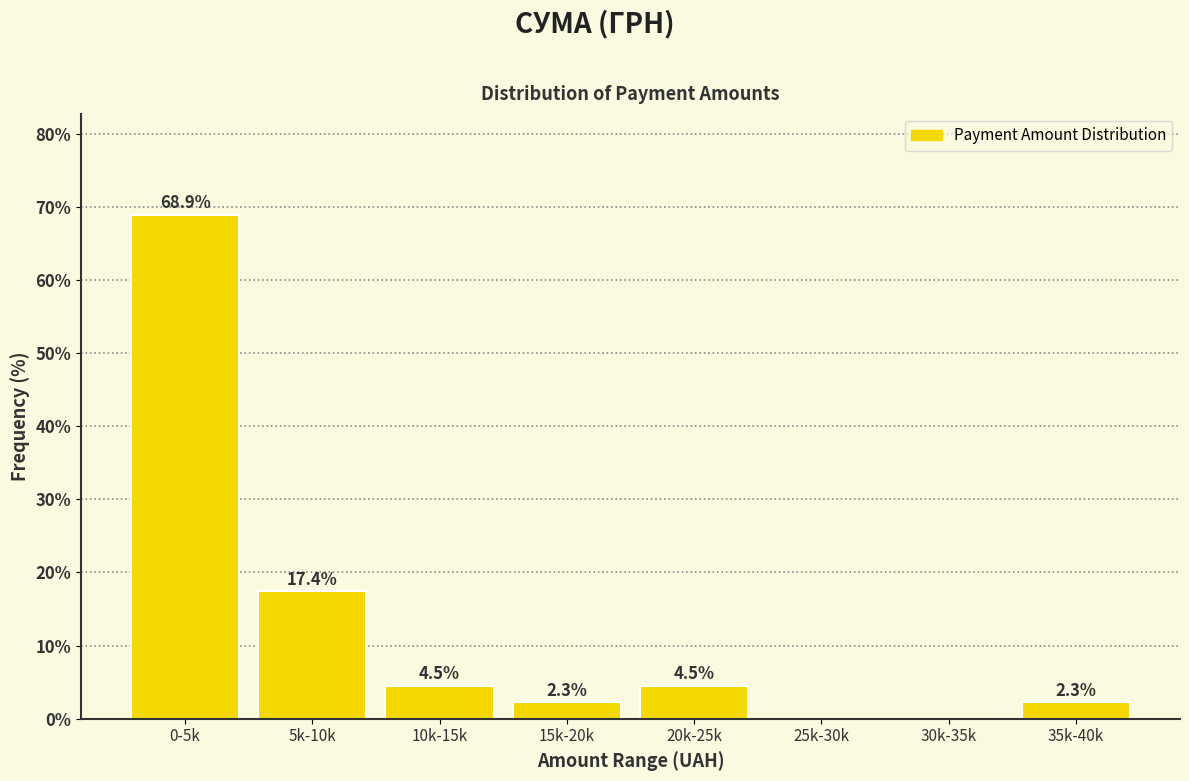

Reading left to right, extract all data points from this chart.

0-5k=68.9	5k-10k=17.4	10k-15k=4.5	15k-20k=2.3	20k-25k=4.5	25k-30k=0.0	30k-35k=0.0	35k-40k=2.3